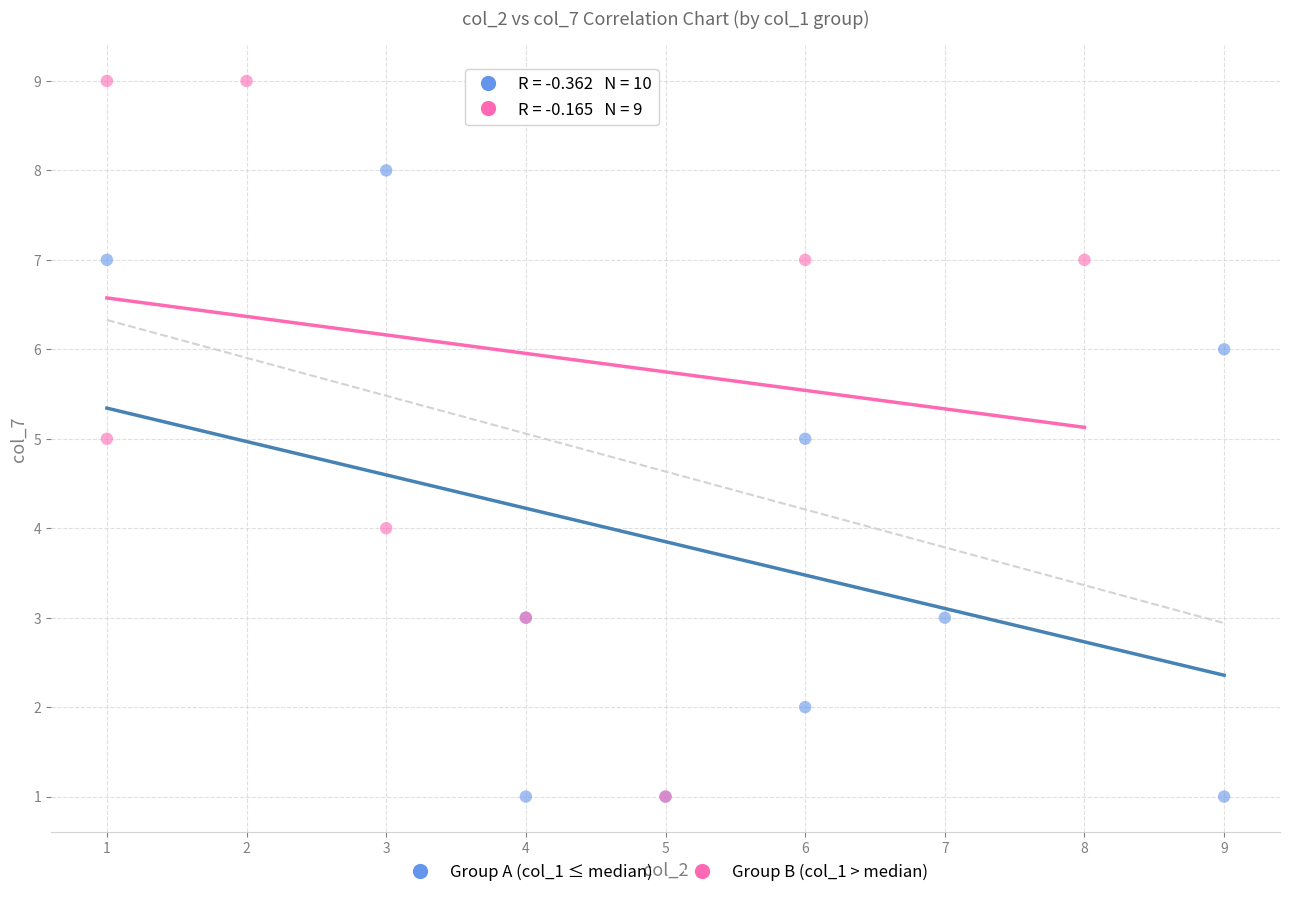

Which series reaches the maximum Y coordinate?

Group B (col_1 > median)